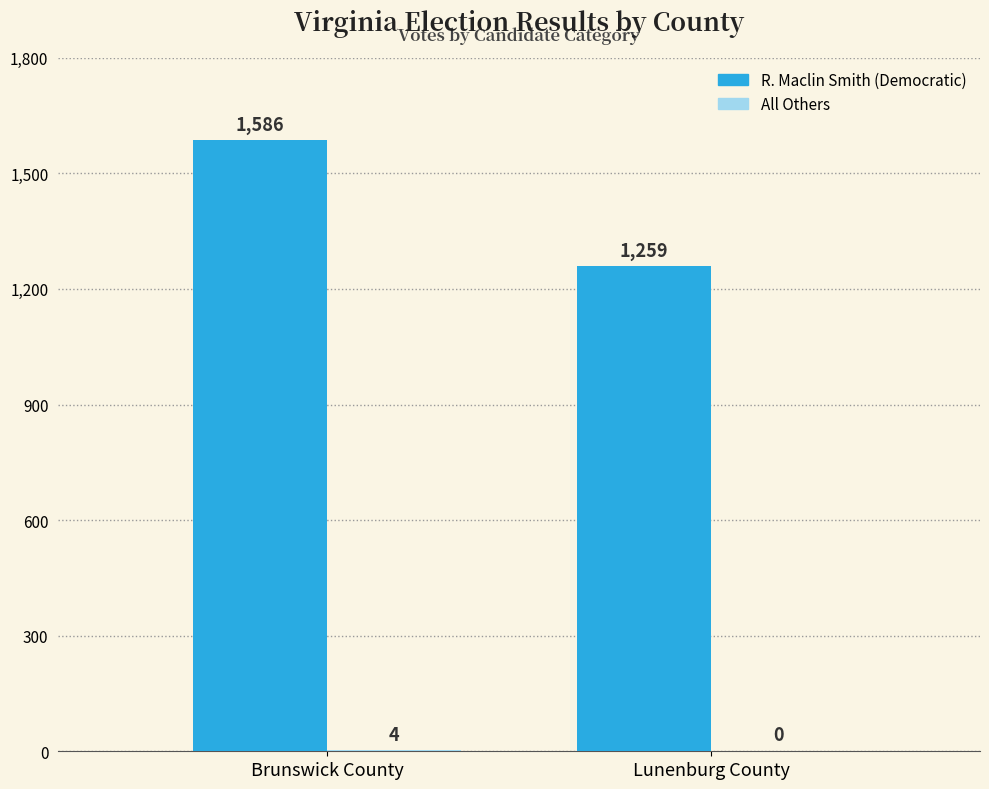

Are the bars horizontal?

No